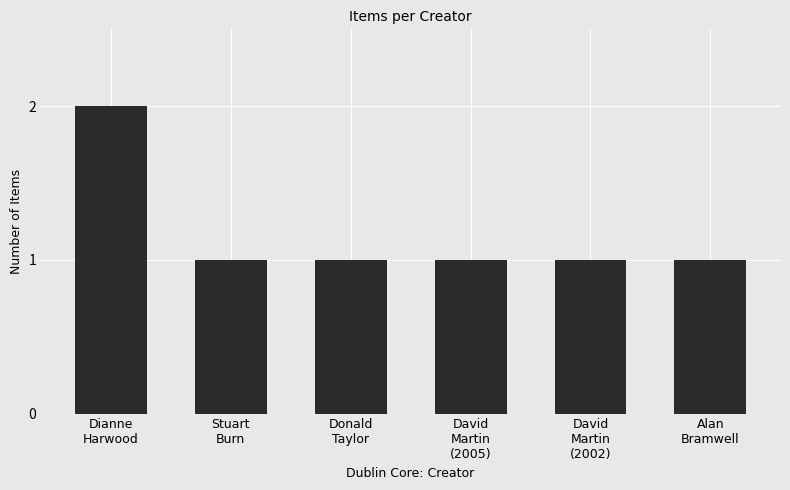

Read the value at Alan
Bramwell.

1